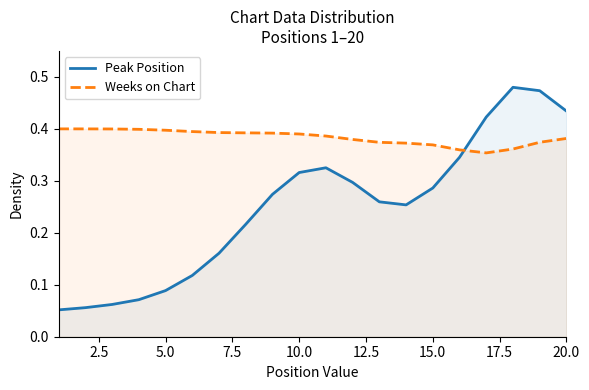

The Weeks on Chart series shows 0.5 at 20.0. True or false?

False